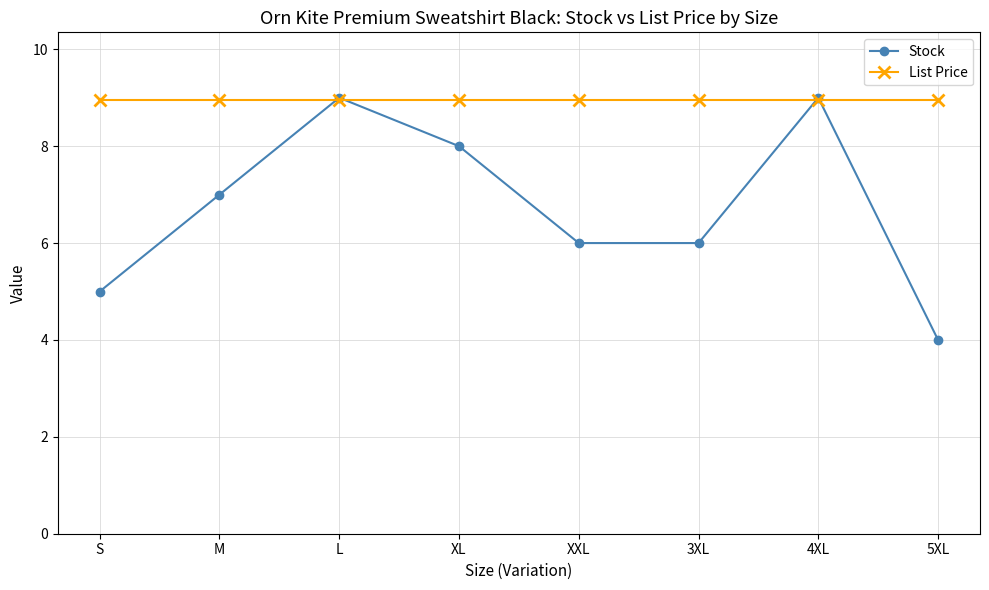

What are all the series names shown in the legend?

Stock, List Price